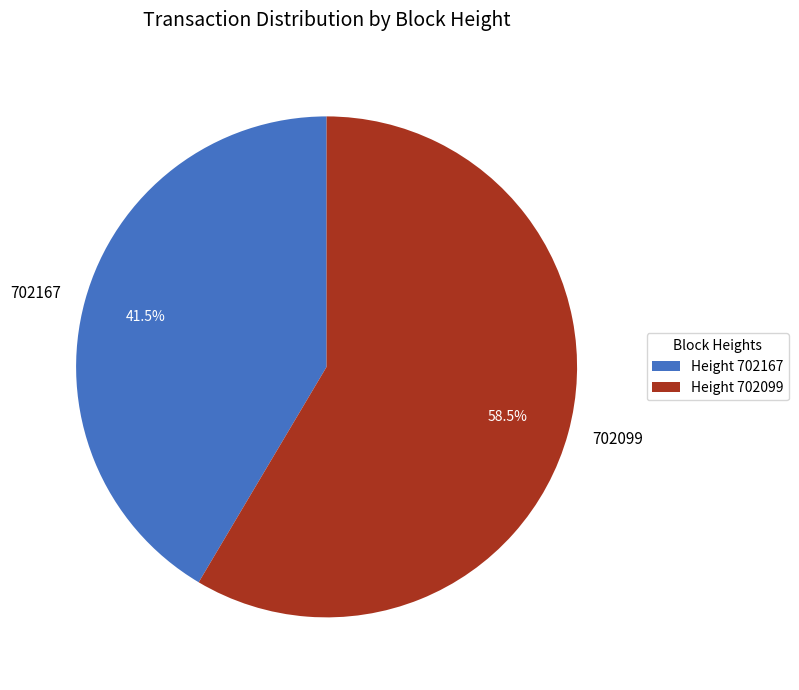

To the nearest percent, what is the difference between the 702099 and 702167 slice percentages?

17%